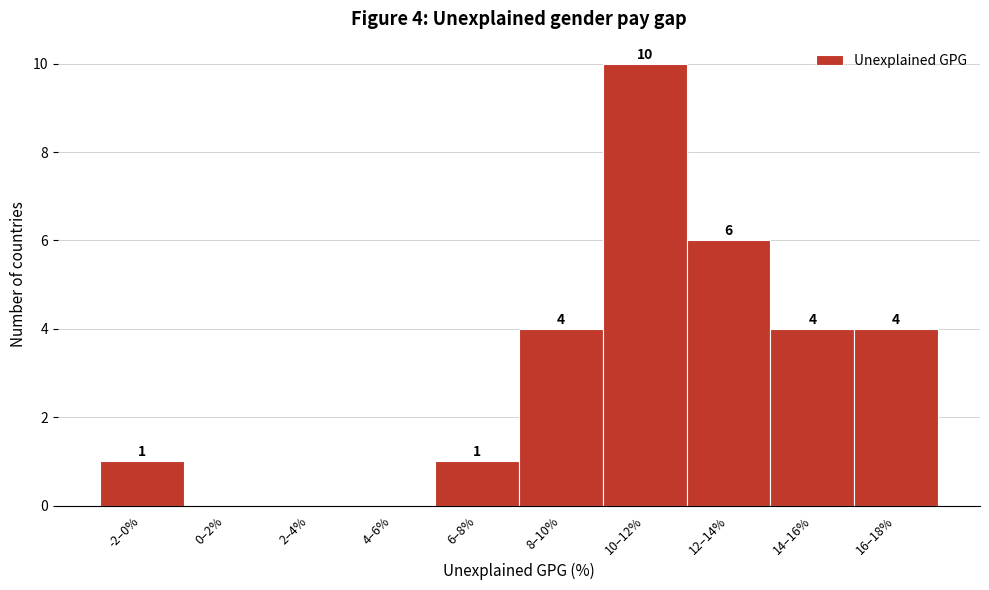

Reading left to right, transcribe all the data shown in this chart.

-2–0%=1	0–2%=0	2–4%=0	4–6%=0	6–8%=1	8–10%=4	10–12%=10	12–14%=6	14–16%=4	16–18%=4